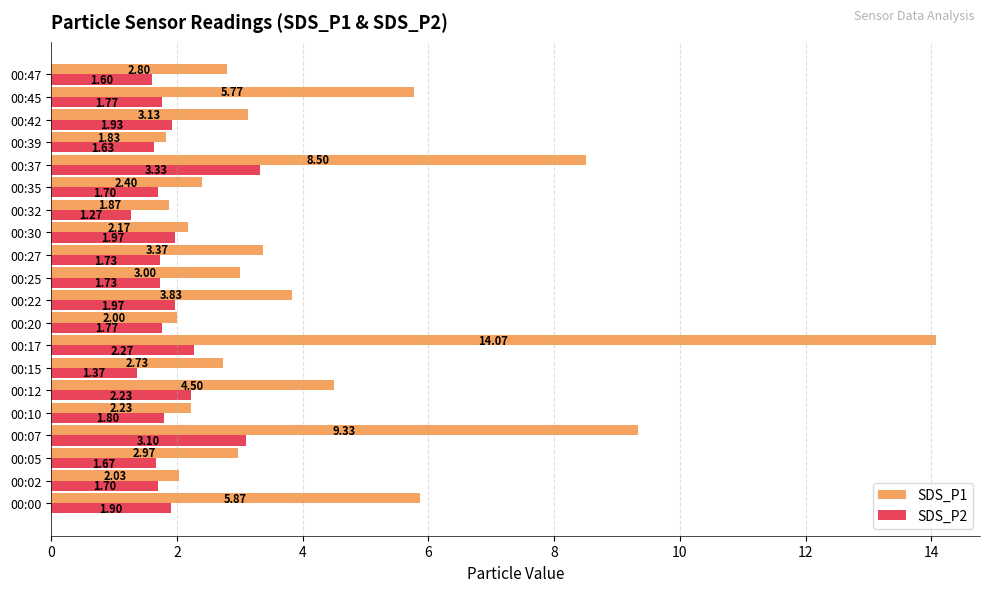

At 00:22, list the series in order from smallest to largest.

SDS_P2, SDS_P1